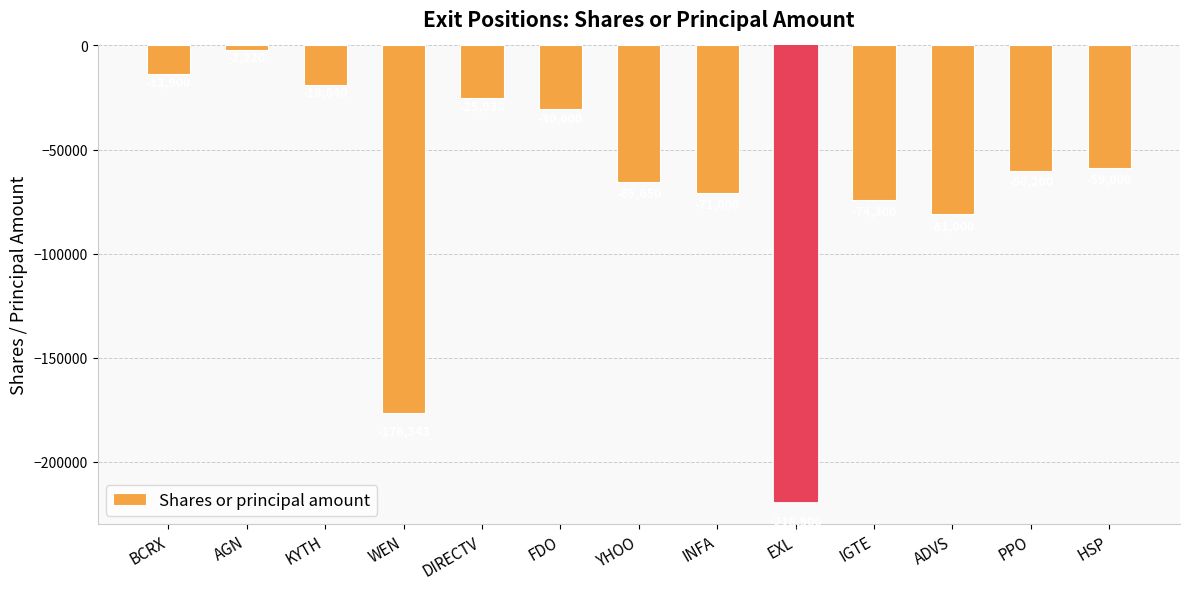

How many data points are less than -60200?

6